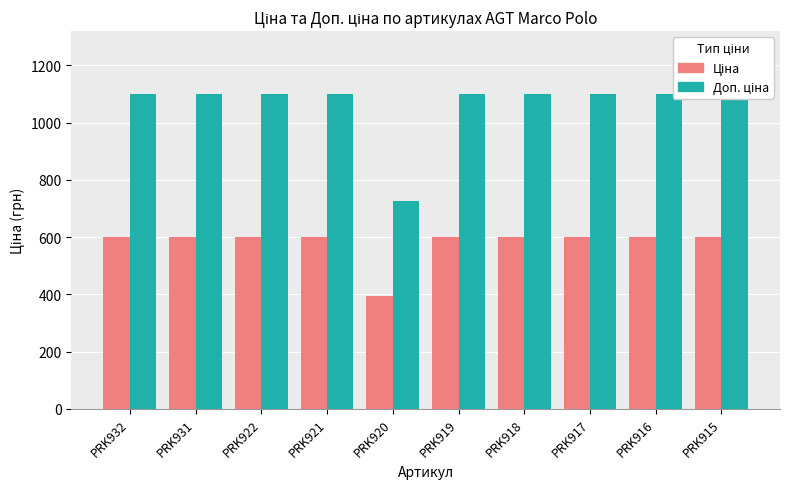

At which label does Доп. ціна reach its peak?

PRK932